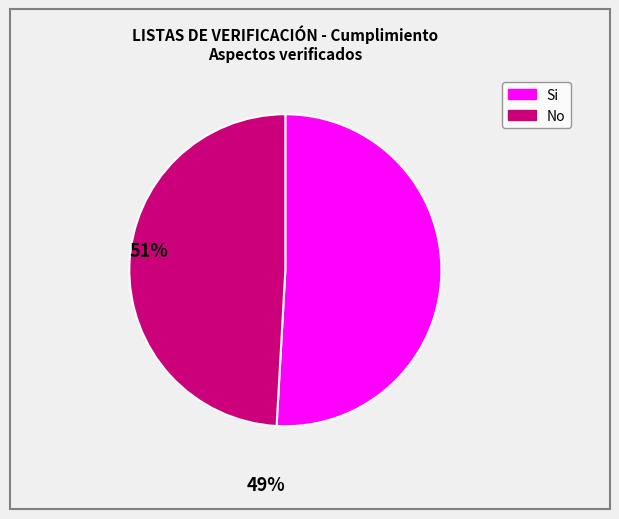

Combined, do Si and No account for over 50%?

Yes